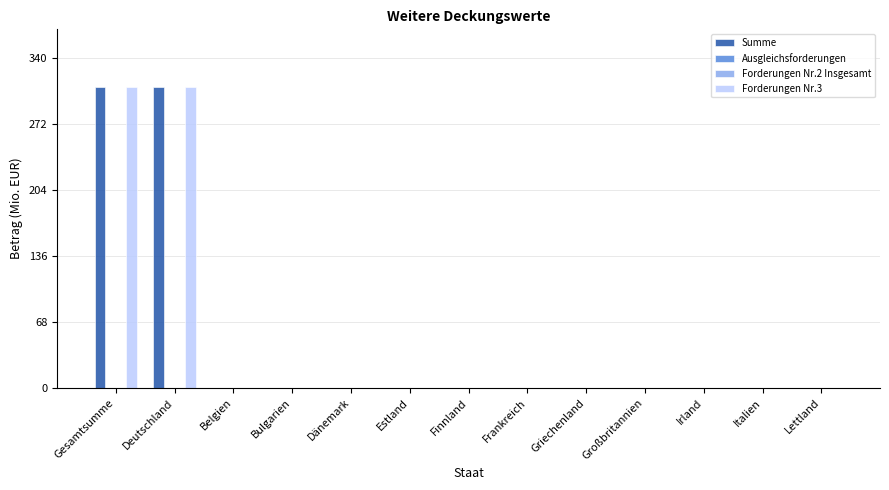

The value of Forderungen Nr.3 at Finnland is 0. True or false?

True